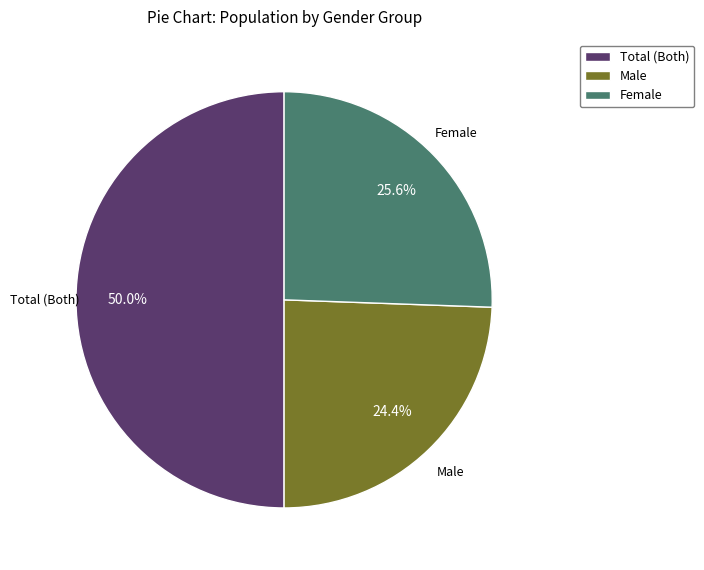

To the nearest percent, what is the average slice percentage?

33%